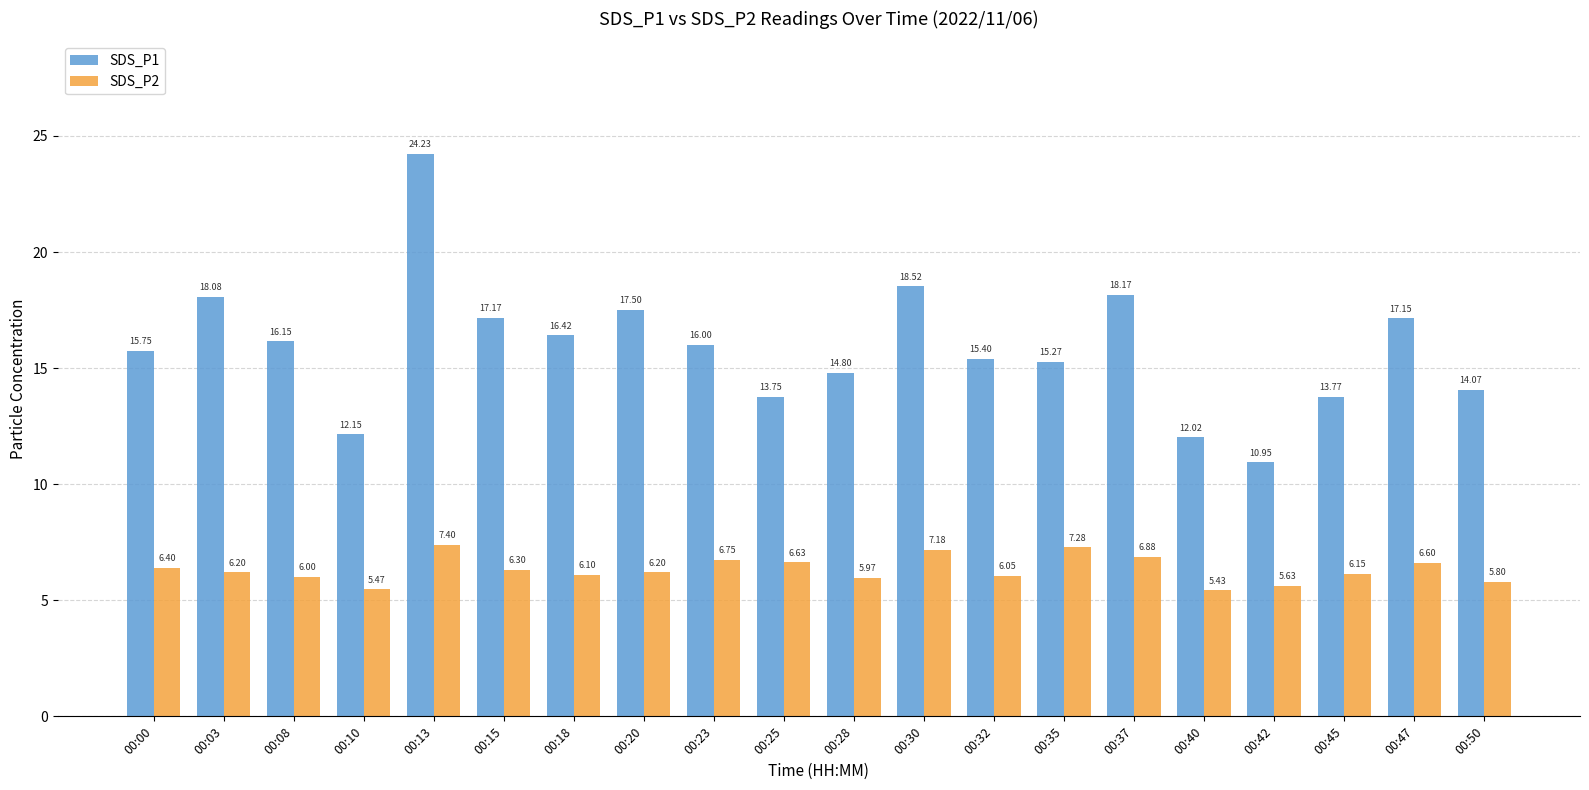

Where is SDS_P2 nearest to the value 6?

00:08